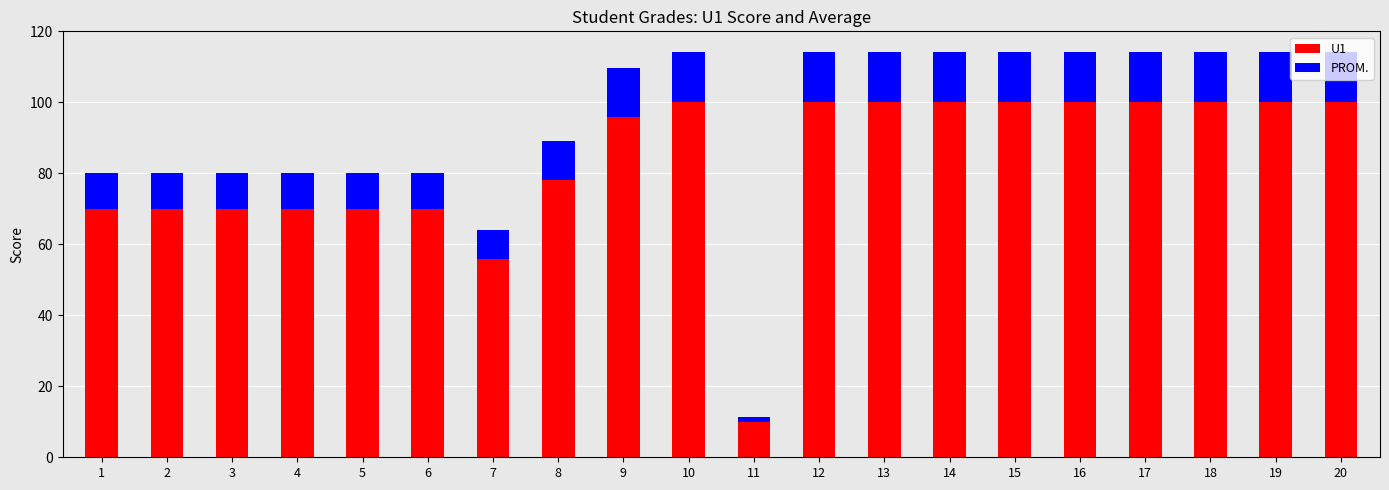

What is the highest value of the U1 series?

100.0